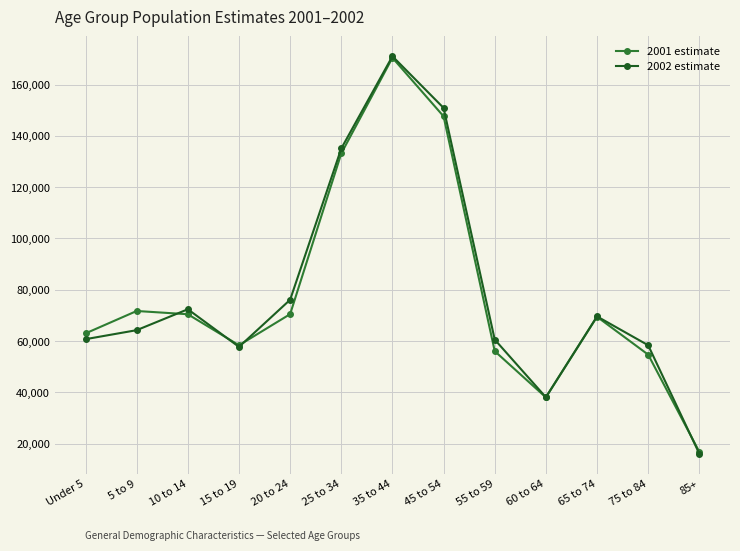

In 2001 estimate, how many points are lower than both neighbors (excluding endpoints)?

2